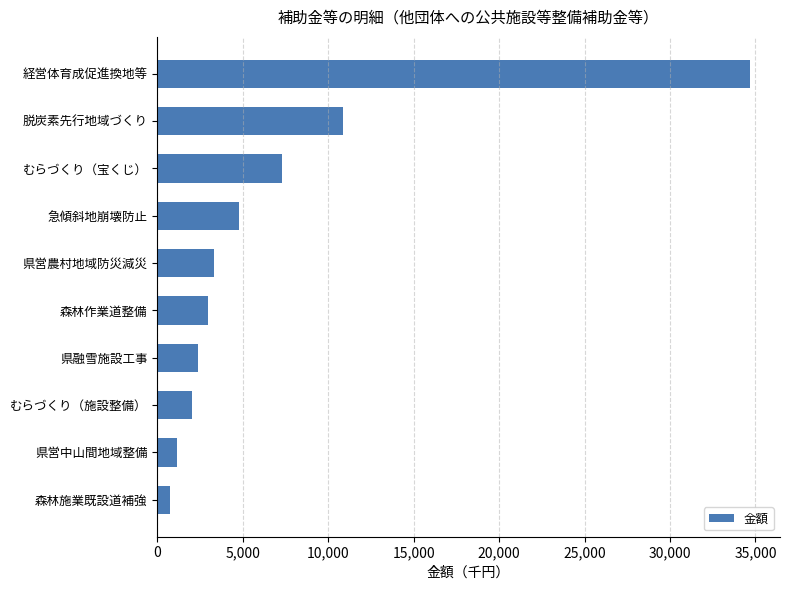

How many bars are there in total?

10